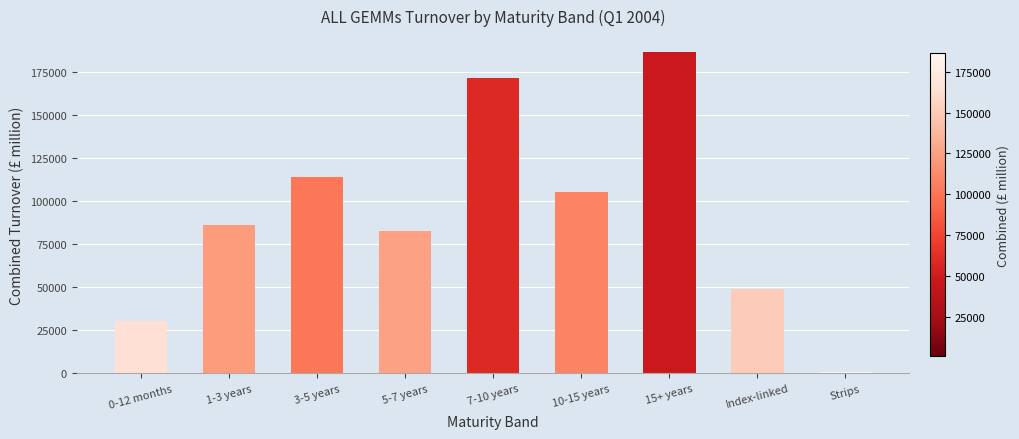

At which label is the value closest to 93641?

1-3 years